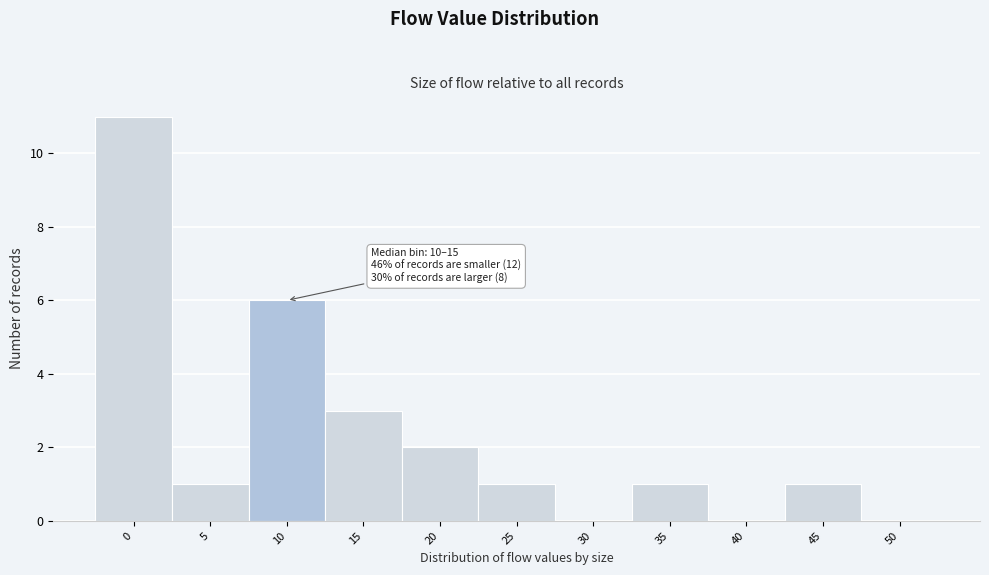

Reading left to right, transcribe all the data shown in this chart.

0=11	5=1	10=6	15=3	20=2	25=1	30=0	35=1	40=0	45=1	50=0